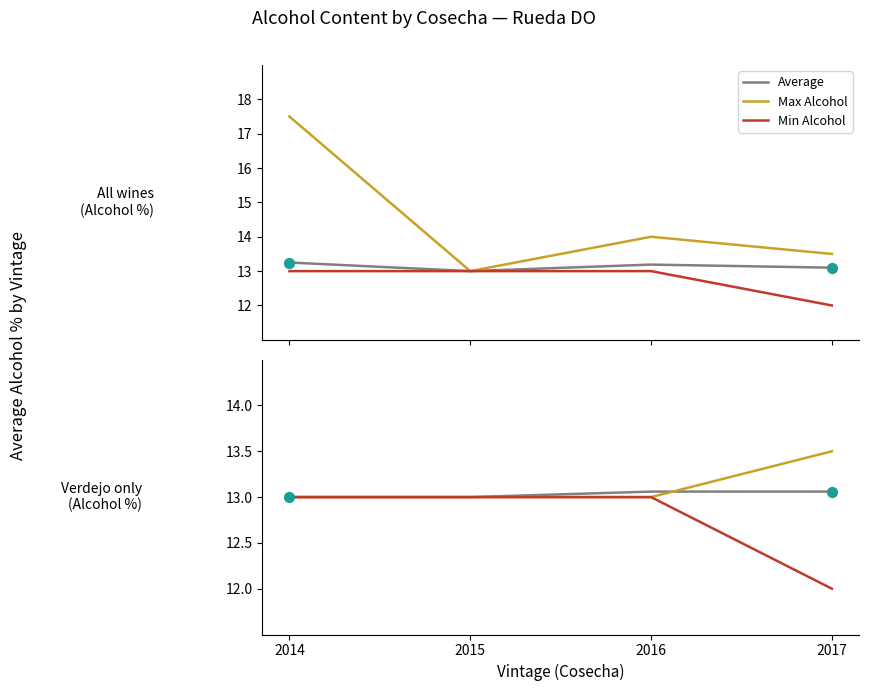

At how many categories does at least one series exceed 12?

4